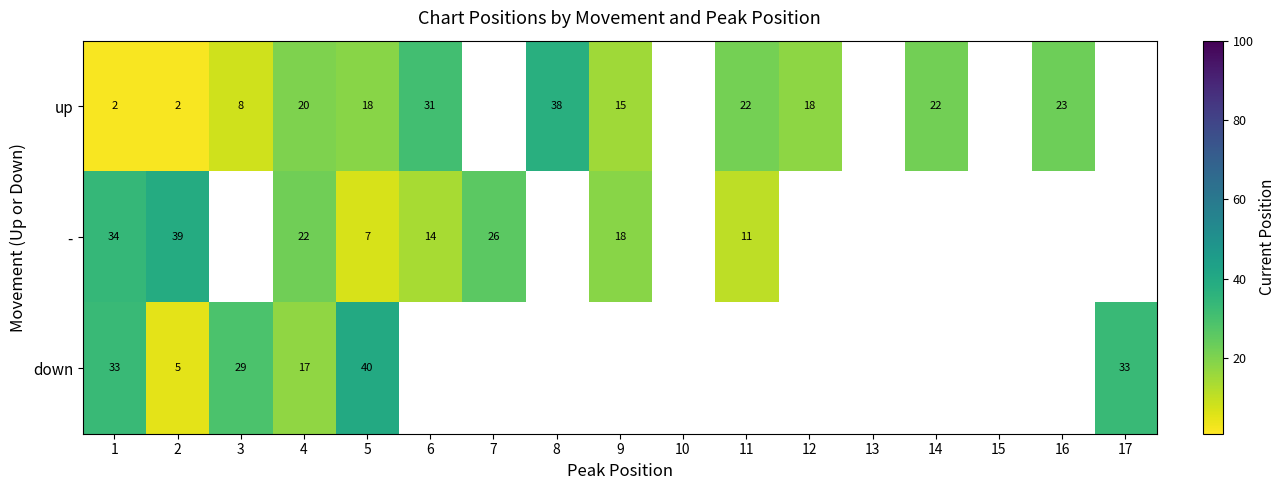

What is the difference between the up values at 6 and 2?

29